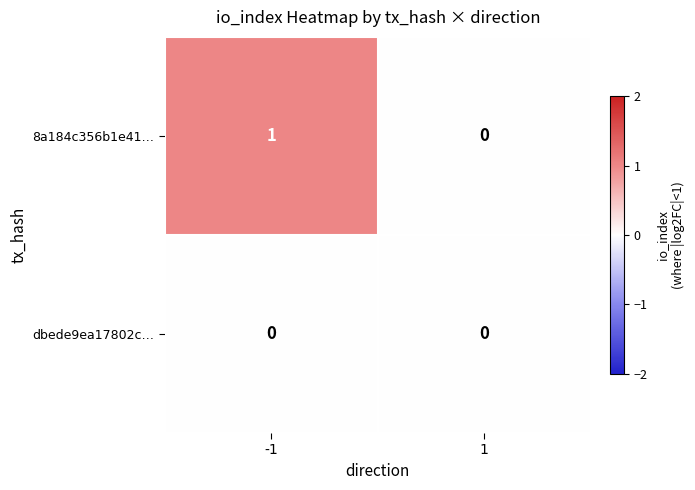

How many values in the 8a184c356b1e41… series are below 1?

1